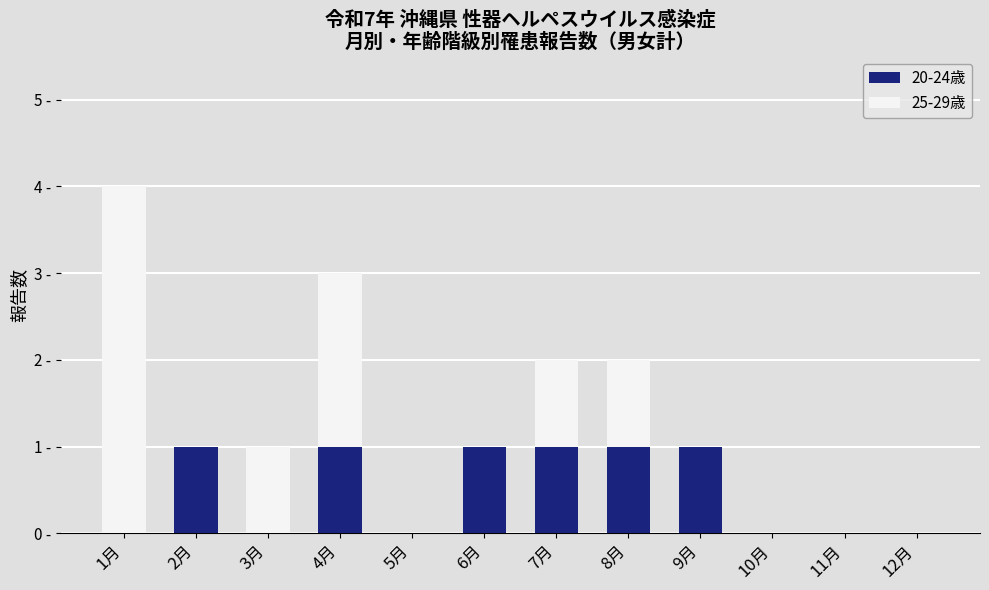

What are all the series names shown in the legend?

20-24歳, 25-29歳